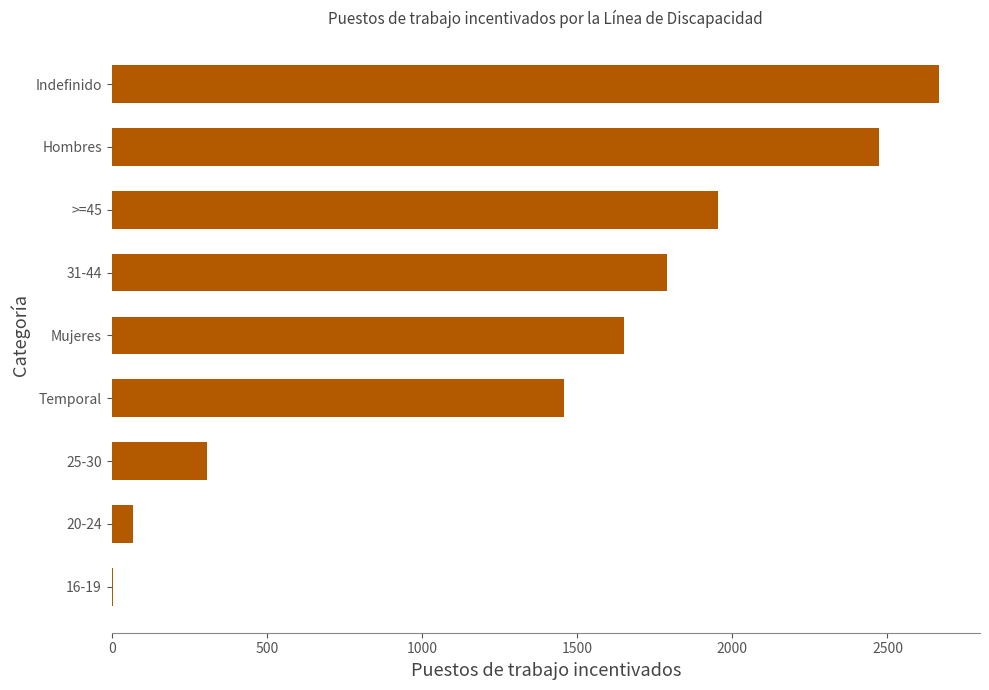

What is the sum of all values?

12366